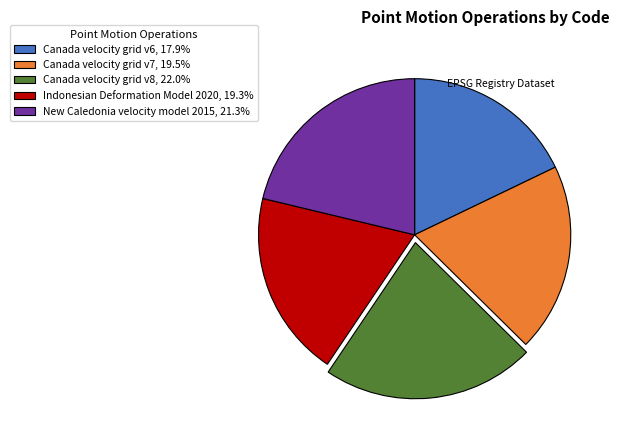

Which slice is the largest?

Canada velocity grid v8